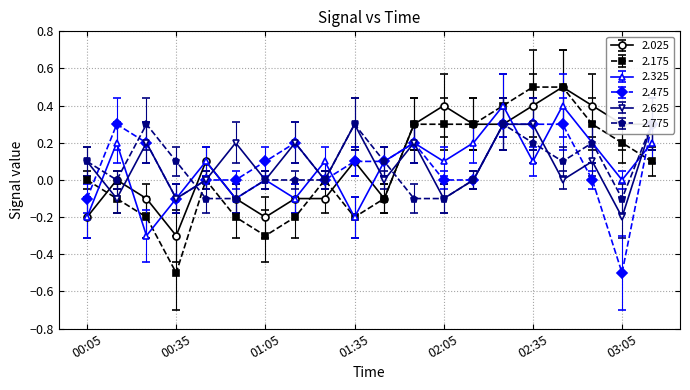

How many 2.175 values are between 0 and 1?

12